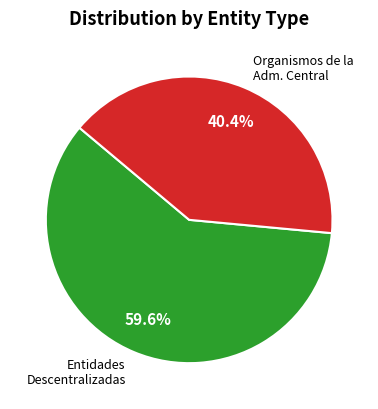

Does any single category account for the majority?

Yes